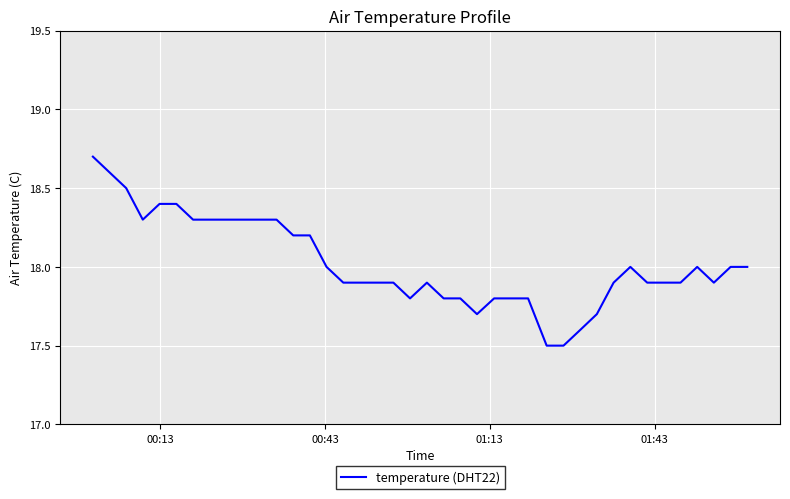

What is the minimum value shown in the chart?

17.5